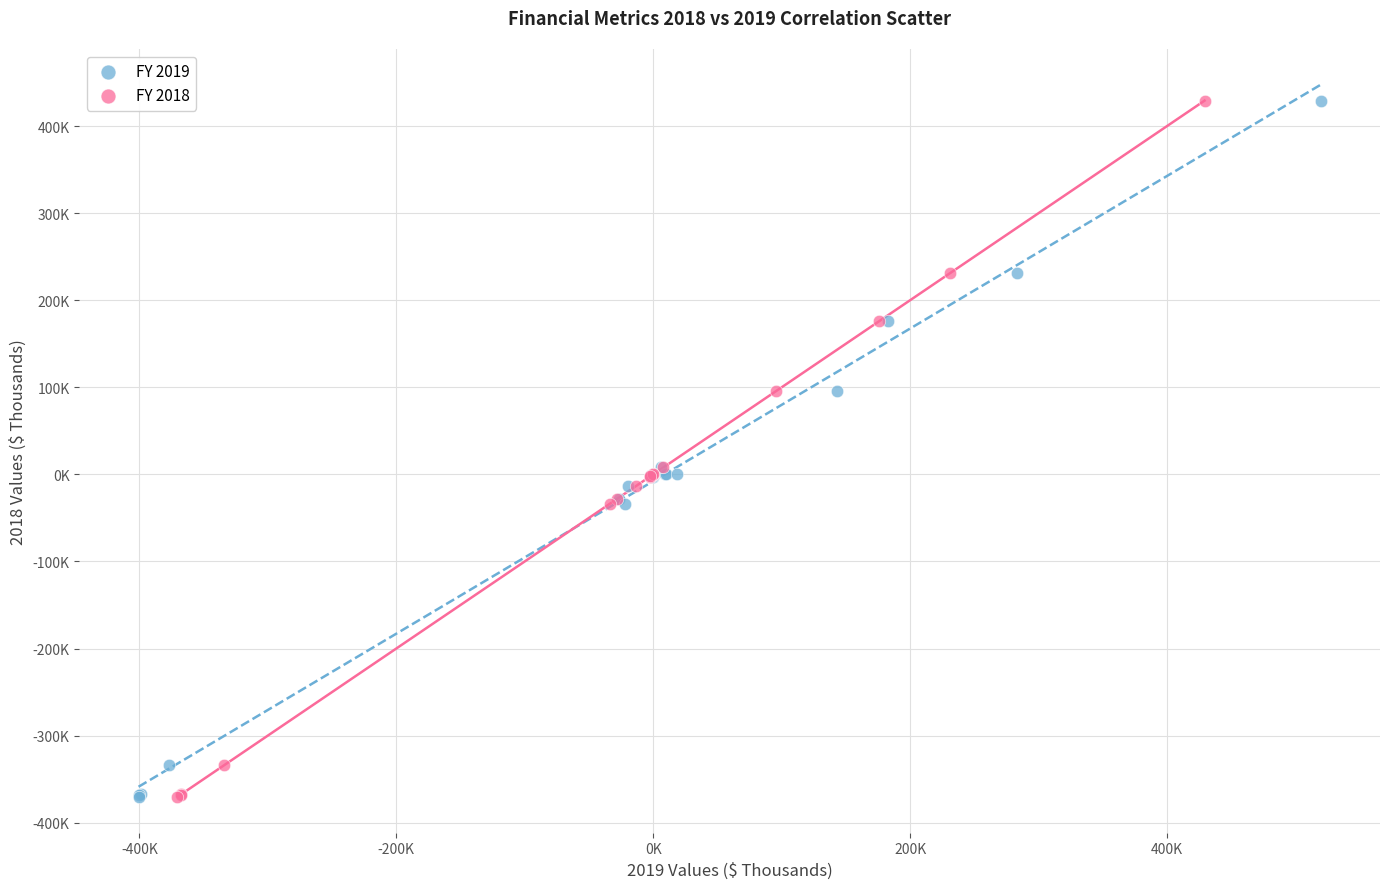

What are all the series names shown in the legend?

FY 2019, FY 2018